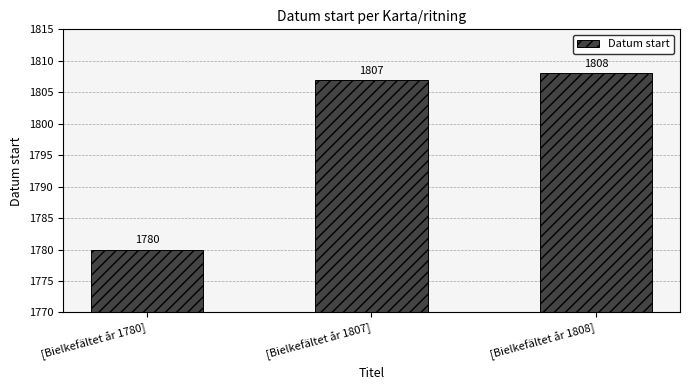

What is the approximate value at [Bielkefältet år 1807], to the nearest 10?

1810